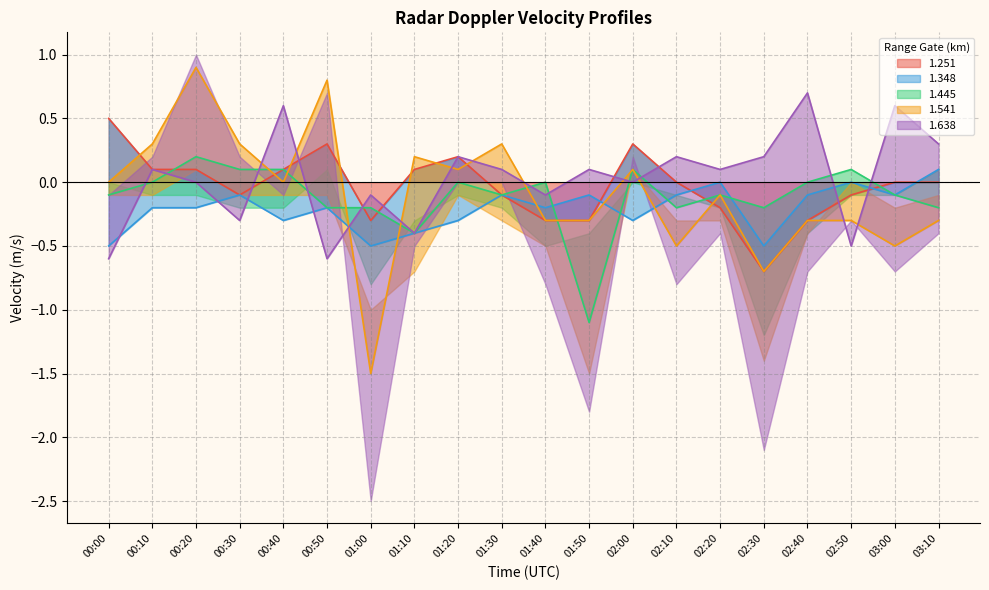

How many data points does each series have?

20